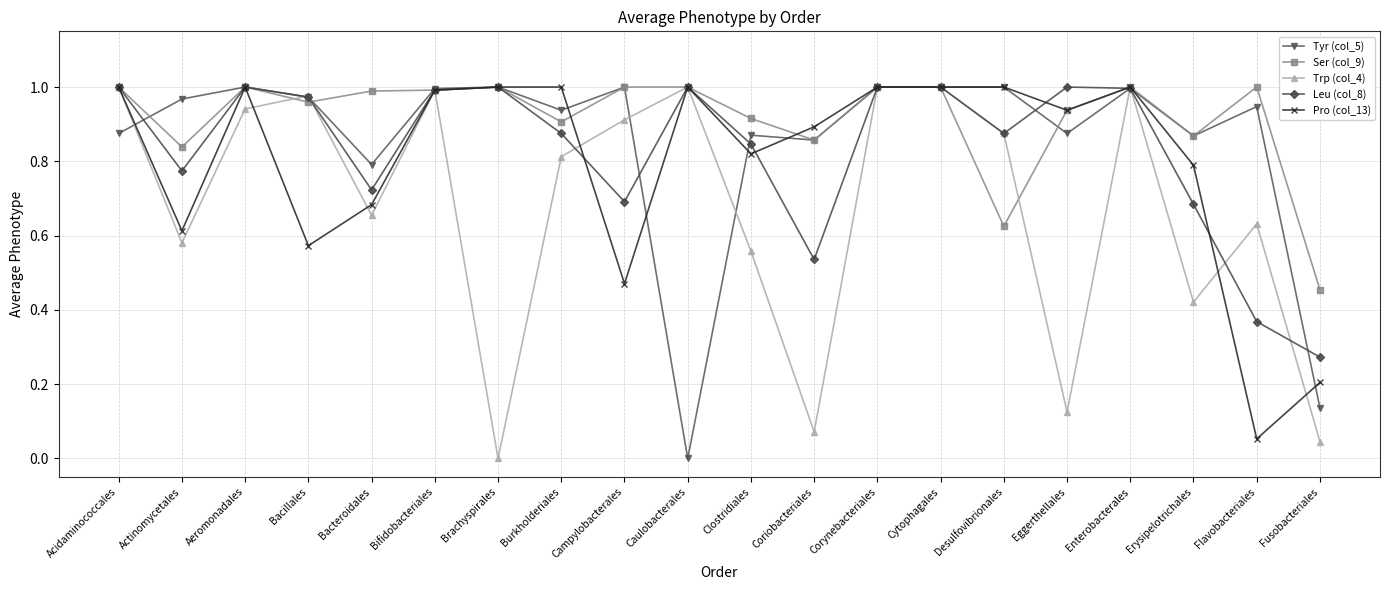

What is the total value across all series at Desulfovibrionales?

4.4